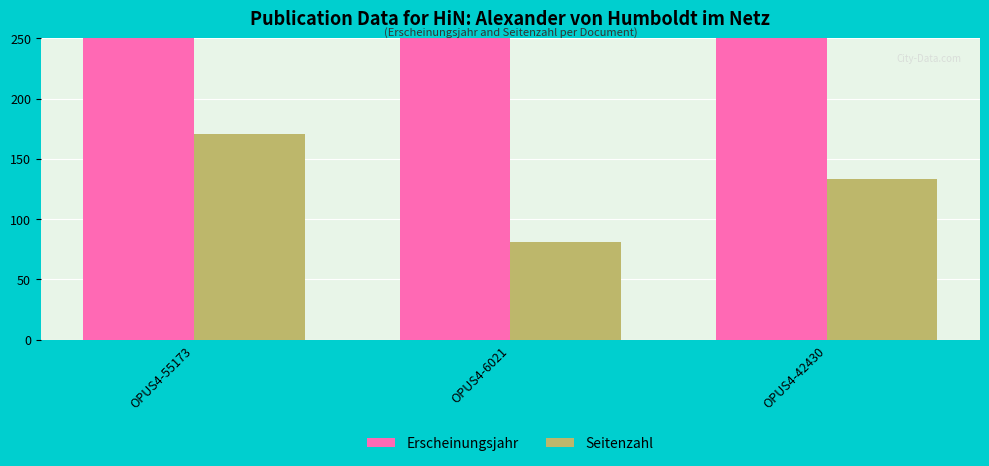

Rank the series by their maximum value, from lowest to highest.

Seitenzahl, Erscheinungsjahr